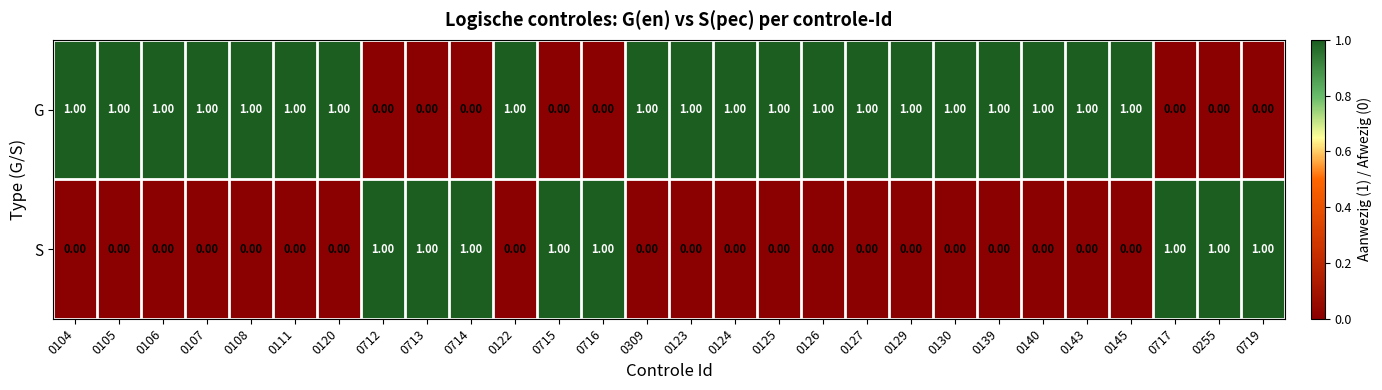

What is the total value across all series at 0143?

1